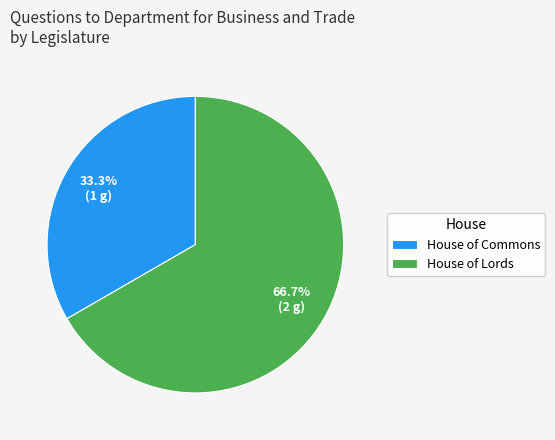

Rank the categories by value from highest to lowest.

House of Lords, House of Commons